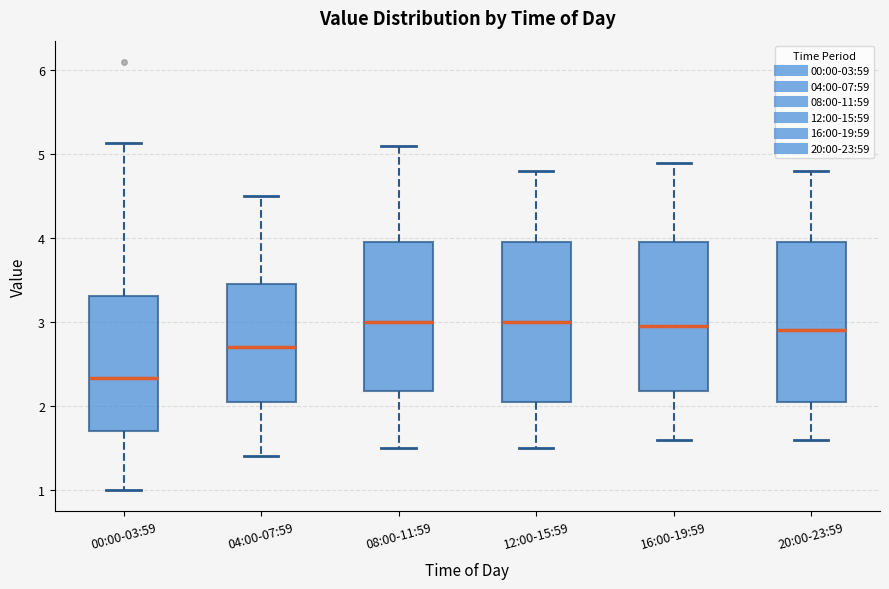

Reading left to right, read every box against the y-axis: the position of its median line, the range the box covers, and the ends of its whiskers. The values are not printed on the chart, so give them approximately, as read against the axis.

00:00-03:59: median 2.3, box 1.7 to 3.3, whiskers 1.0 to 5.1
04:00-07:59: median 2.7, box 2.1 to 3.5, whiskers 1.4 to 4.5
08:00-11:59: median 3.0, box 2.2 to 4.0, whiskers 1.5 to 5.1
12:00-15:59: median 3.0, box 2.1 to 4.0, whiskers 1.5 to 4.8
16:00-19:59: median 3.0, box 2.2 to 4.0, whiskers 1.6 to 4.9
20:00-23:59: median 2.9, box 2.1 to 4.0, whiskers 1.6 to 4.8